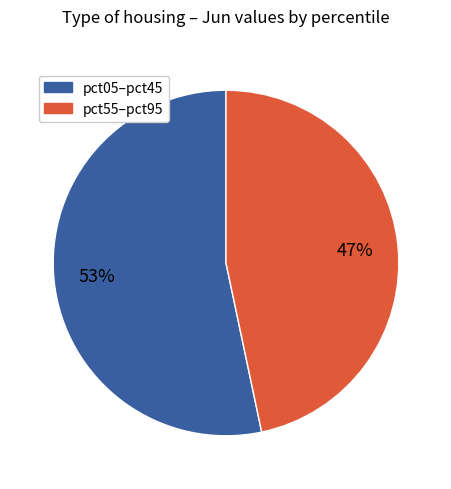

Is there a majority slice in this chart?

Yes